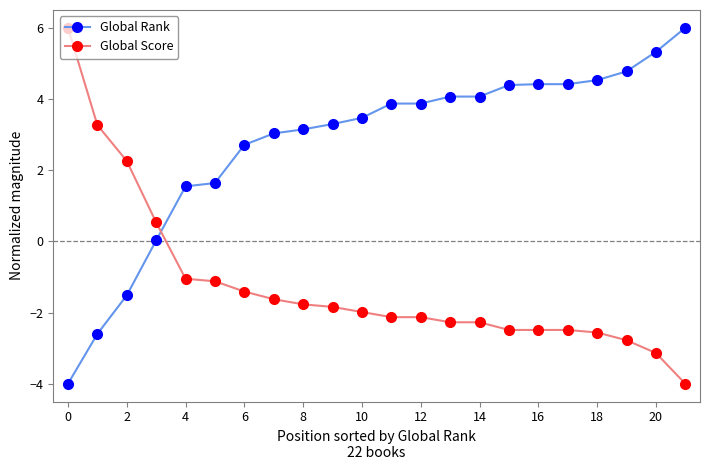

At how many categories does at least one series exceed 2?

19